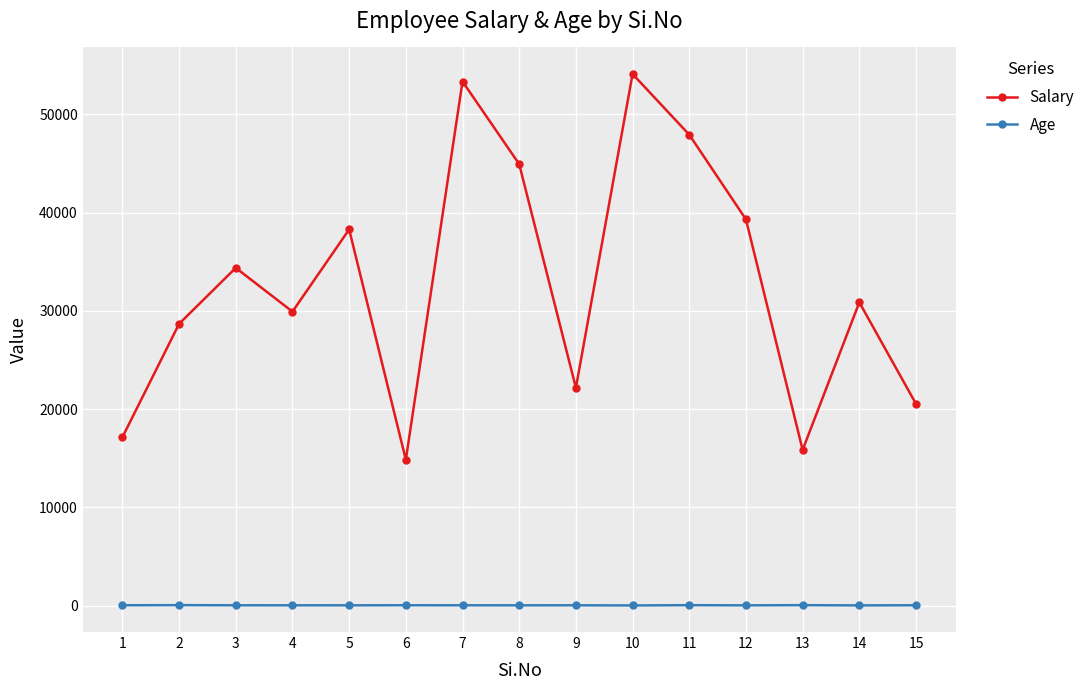

At which category does Salary reach its first local peak?

3